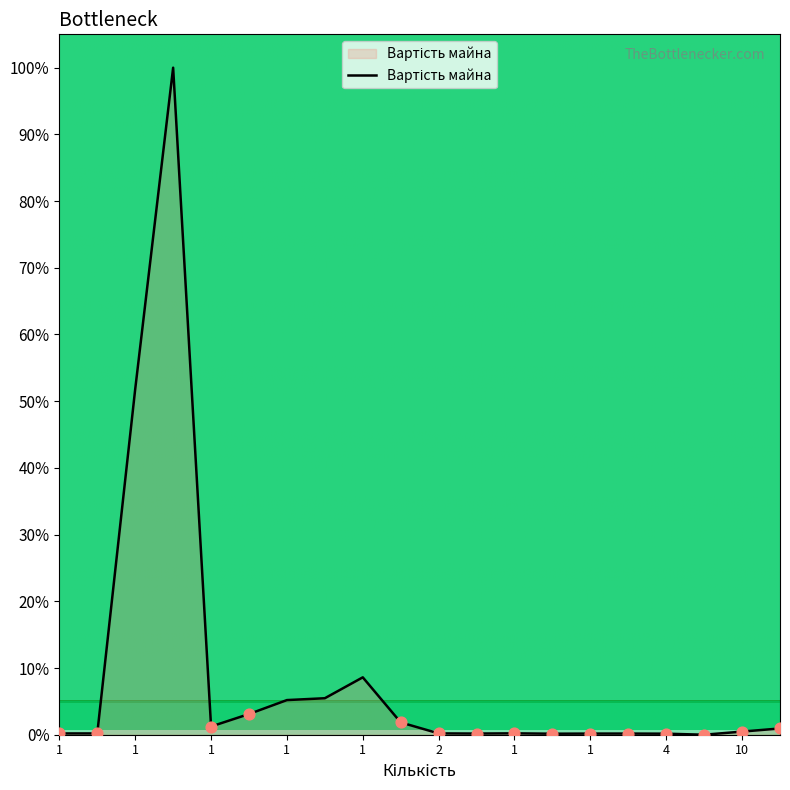

What is the difference between the maximum and minimum values?

100.0